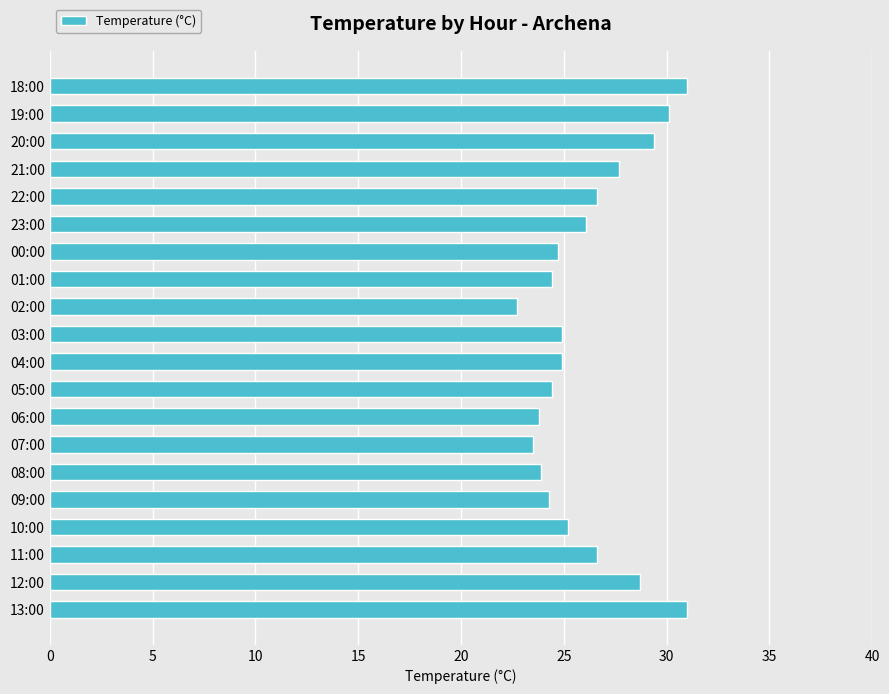

What is the ratio of the value at 03:00 to the value at 10:00?

1.0